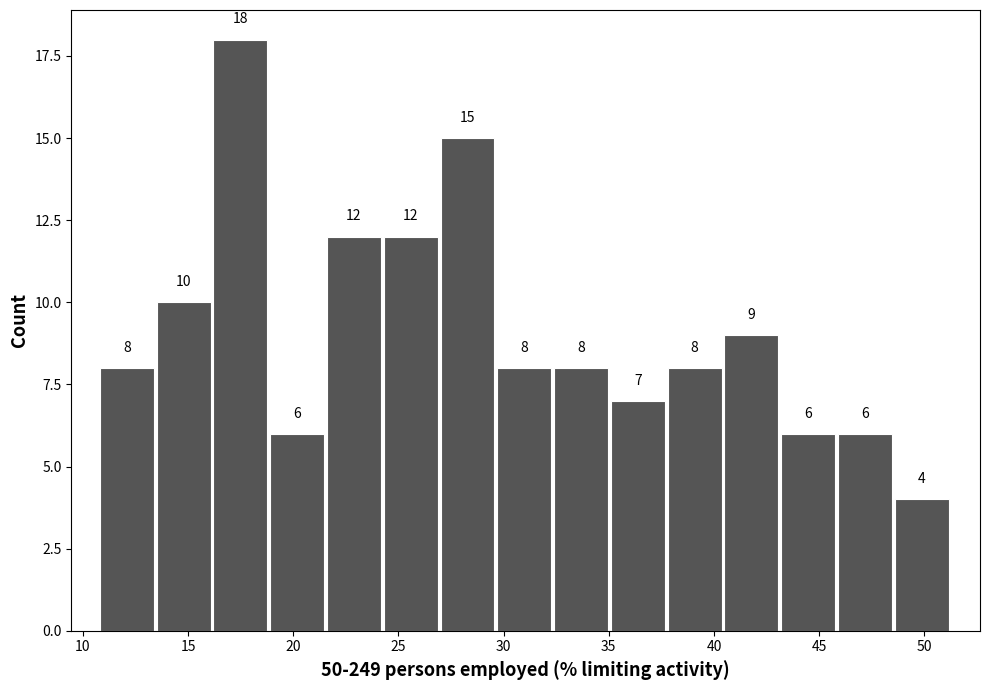

Reading left to right, transcribe this chart: for each bar, give the range it covers on the x-axis and its height. The bar edges are not printed on the chart, so give them approximately, as read against the axis.

10.8 to 13.5: 8
13.5 to 16.2: 10
16.2 to 18.9: 18
18.9 to 21.6: 6
21.6 to 24.3: 12
24.3 to 27.0: 12
27.0 to 29.7: 15
29.7 to 32.4: 8
32.4 to 35.1: 8
35.1 to 37.8: 7
37.8 to 40.5: 8
40.5 to 43.2: 9
43.2 to 45.9: 6
45.9 to 48.6: 6
48.6 to 51.3: 4